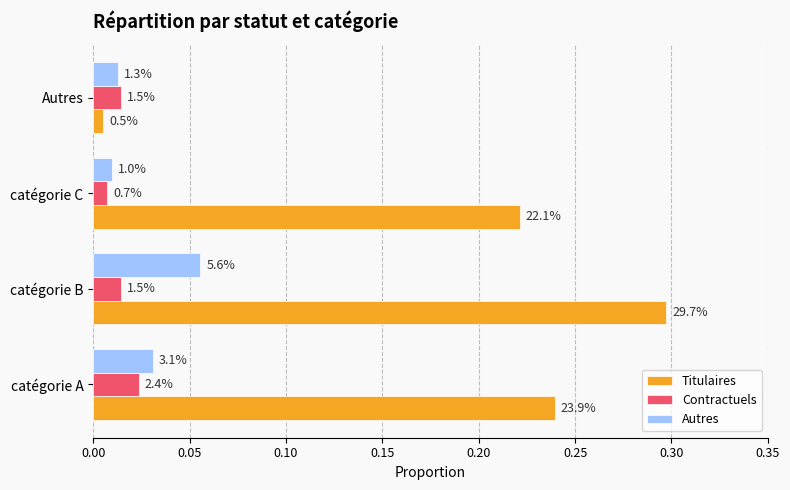

What are all the series names shown in the legend?

Titulaires, Contractuels, Autres